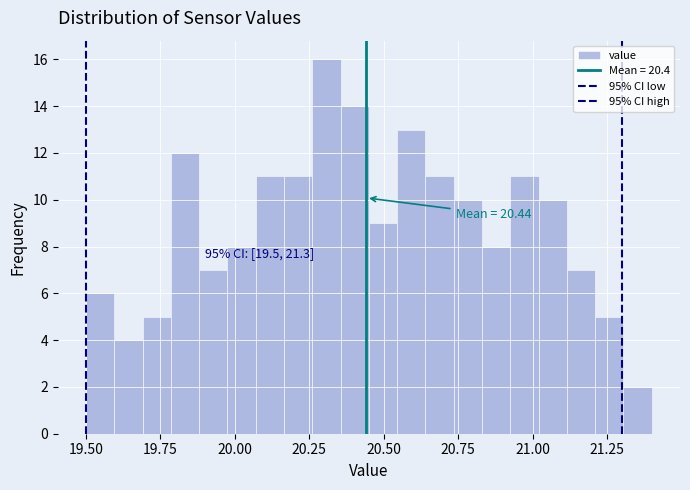

Around what value on the x-axis is the tallest bar? Give the approximate position of its centre, as read against the axis.

20.30